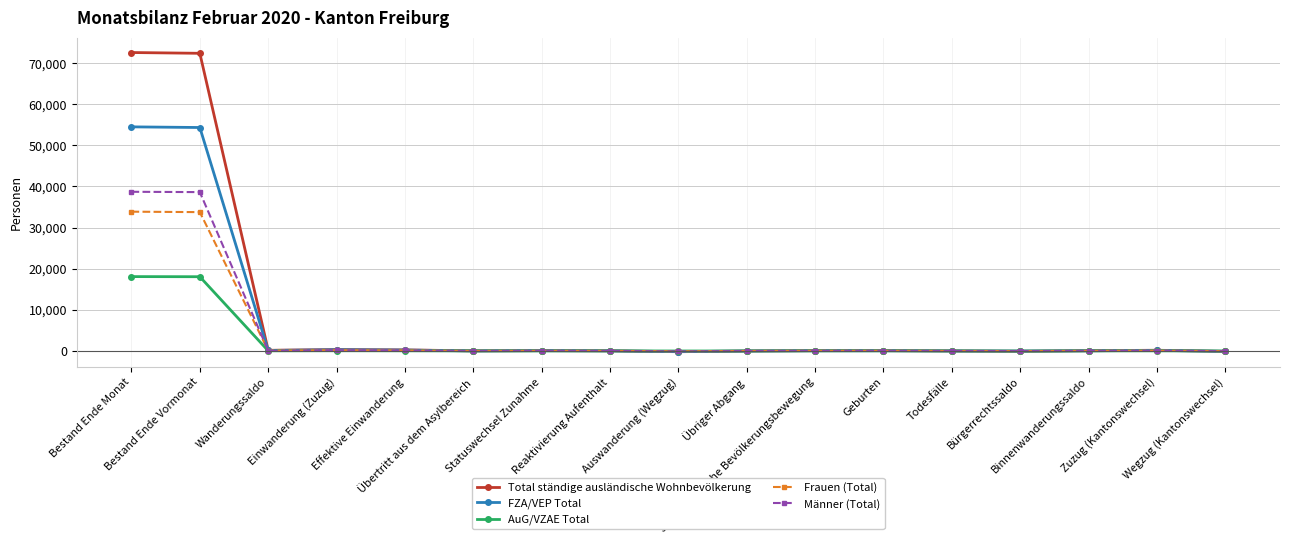

What is the highest value of the AuG/VZAE Total series?

18071